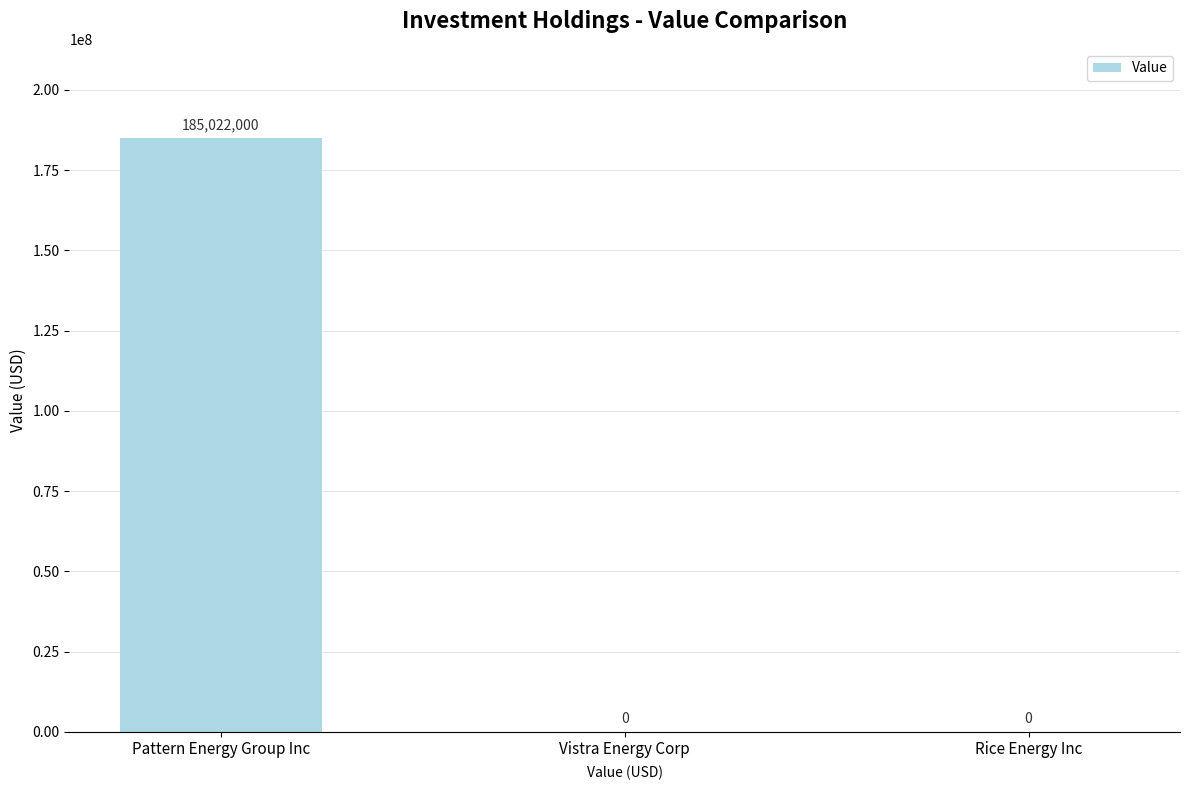

The value at Pattern Energy Group Inc is 103674804. True or false?

False